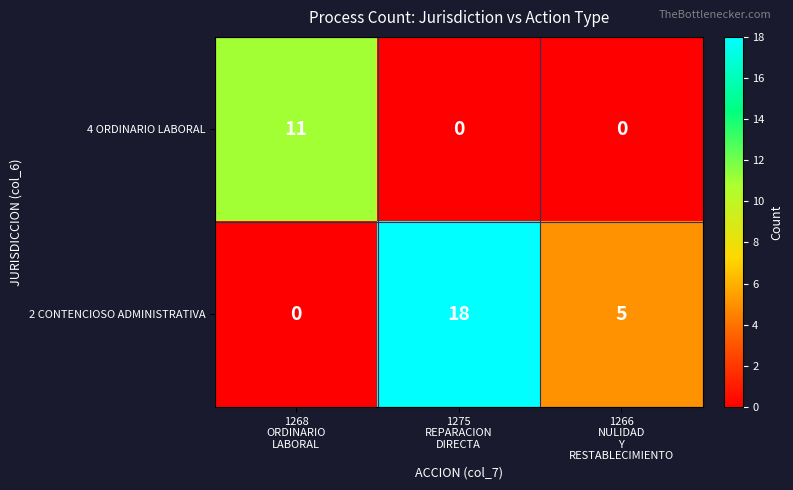

What is the sum of all 4 ORDINARIO LABORAL values?

11